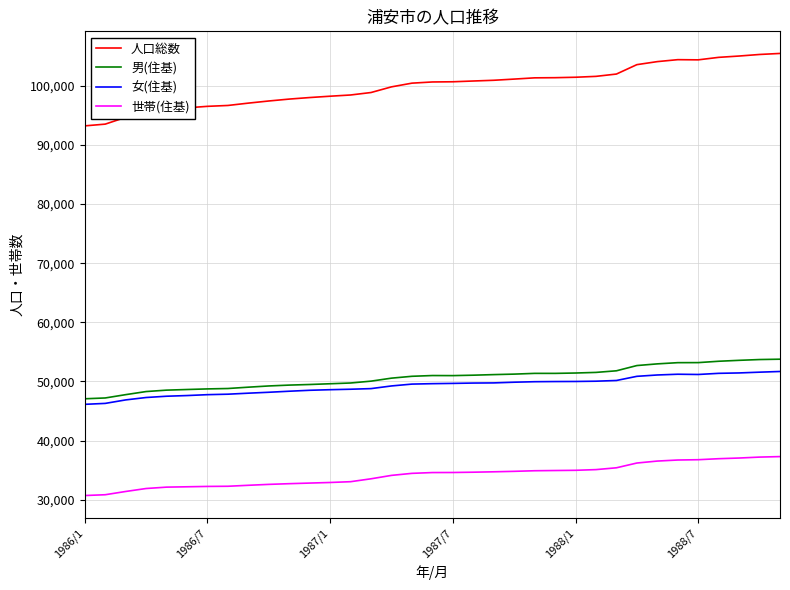

True or false: 世帯(住基) and 男(住基) cross at least once.

False